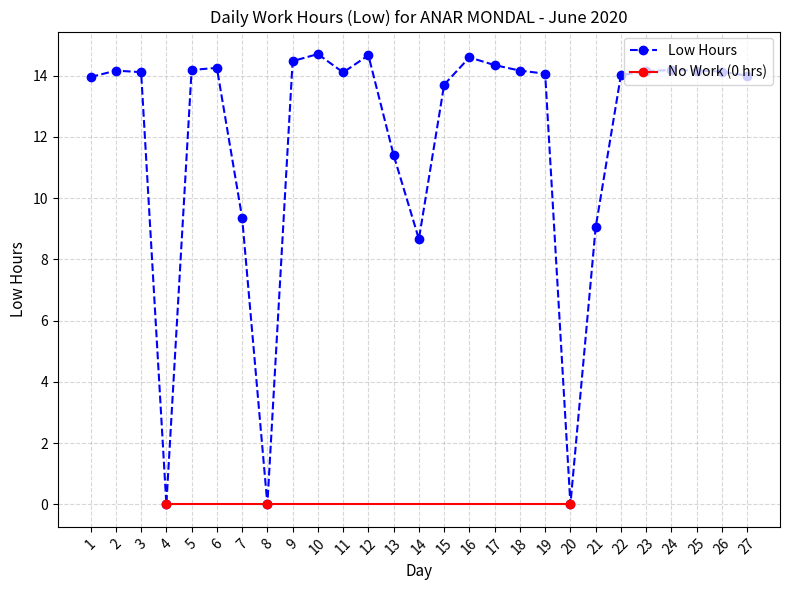

Approximately how many times larger is the value at 10 compared to 17?

1.0